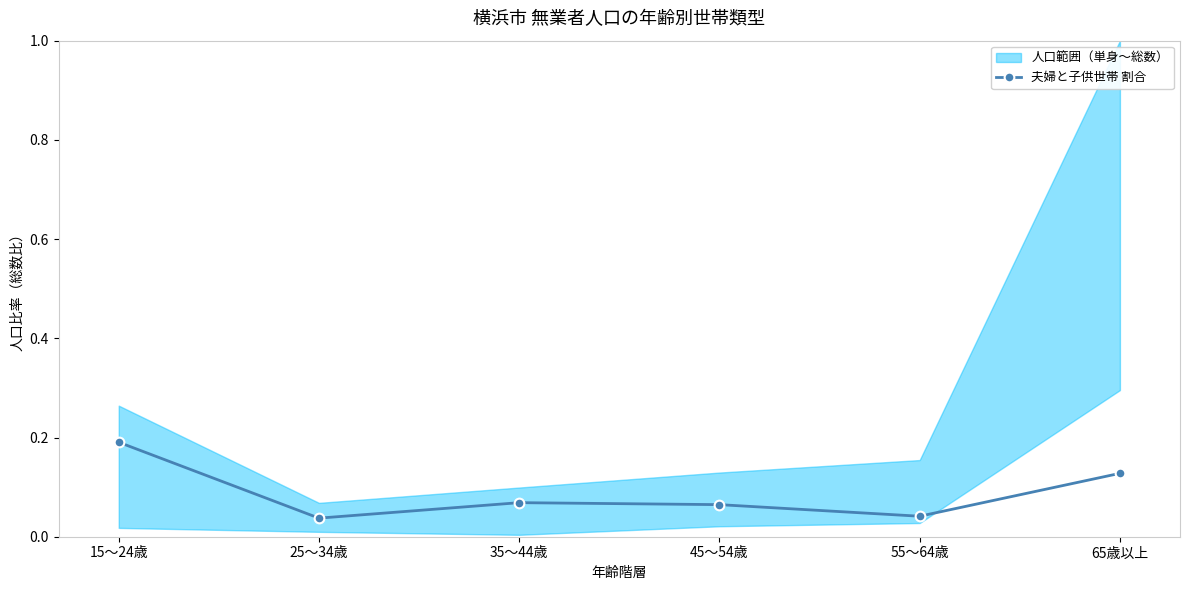

Which label corresponds to the smallest value in the chart?

25～34歳